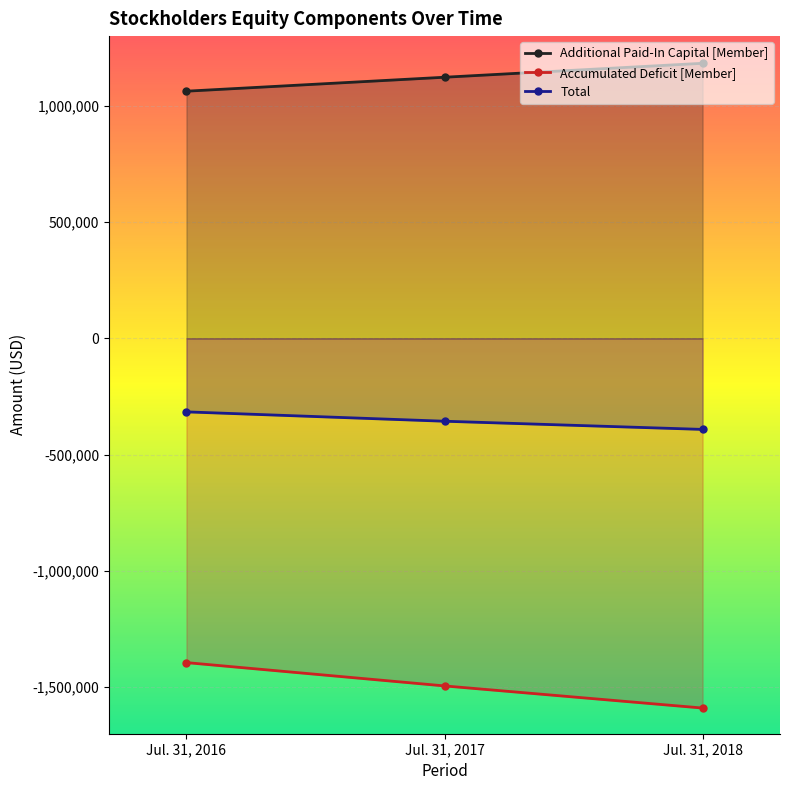

What is the maximum value for Accumulated Deficit [Member]?

-1394170